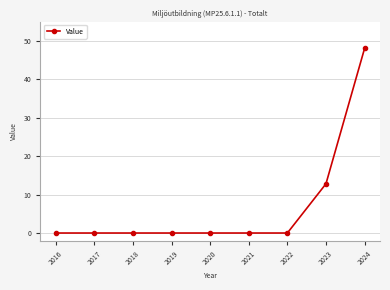

What is the difference between the maximum and minimum values?

48.0